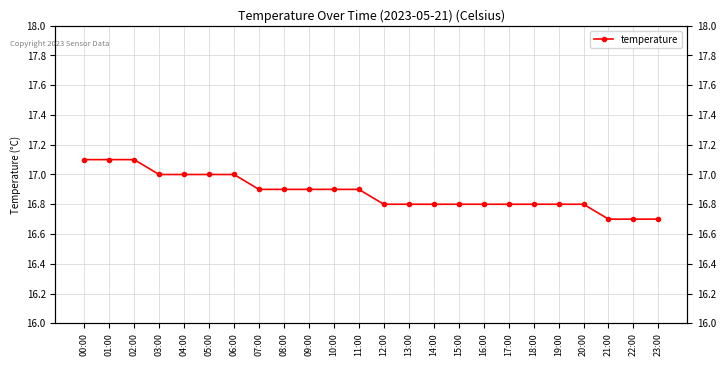

Is this an area chart (filled region under the line)?

No